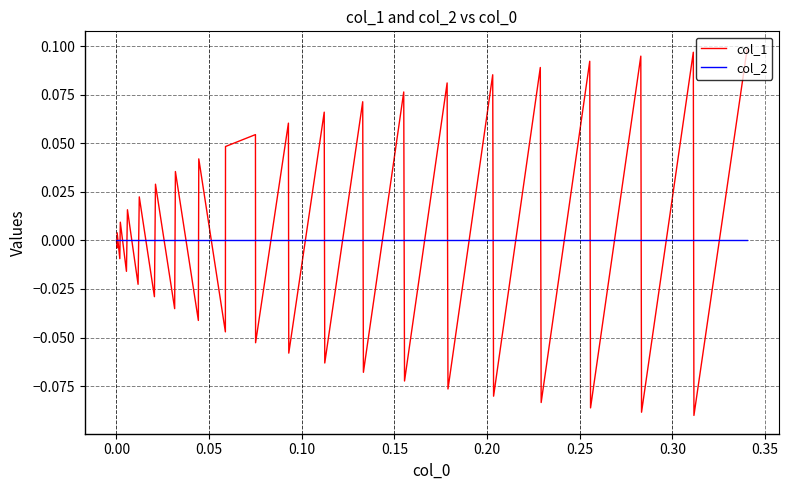

Which series has the largest range (max minus min)?

col_1